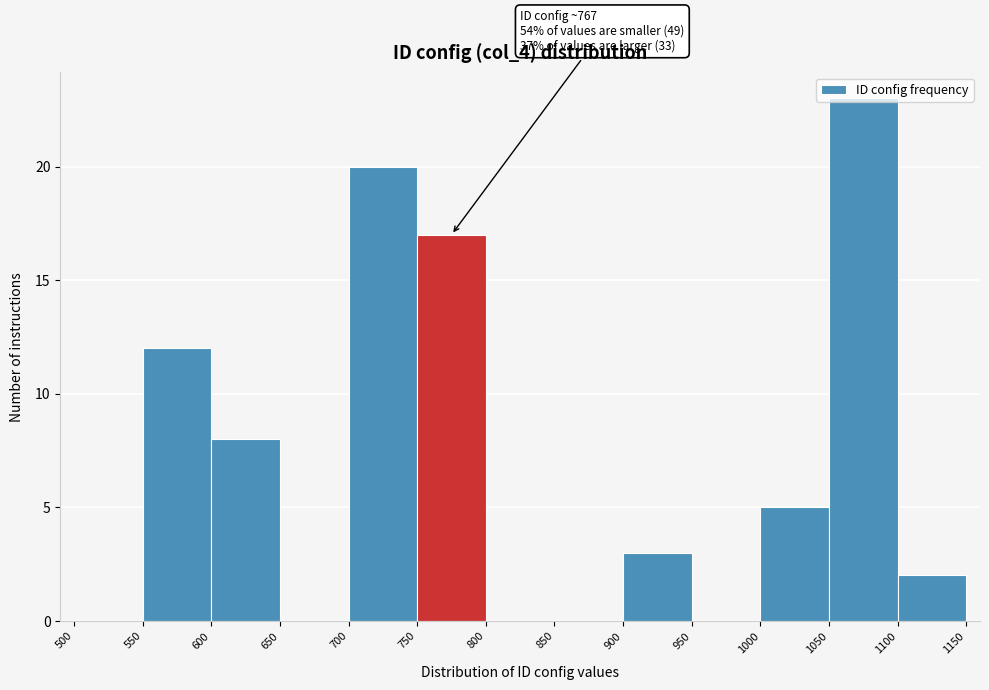

Which range on the x-axis has the tallest bar?

1050 to 1100